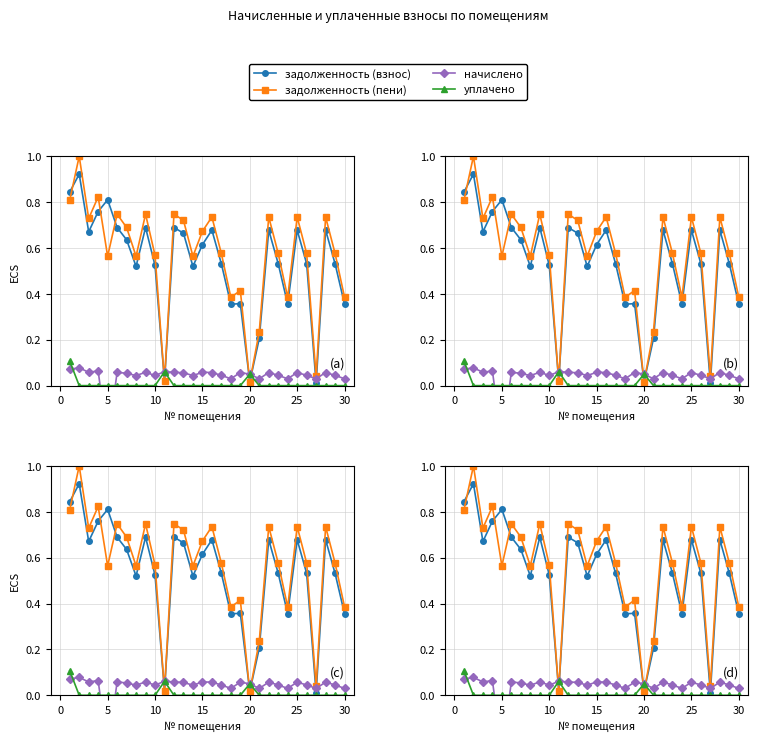

Is the value of уплачено at 10 greater than the value of начислено at 14?

No